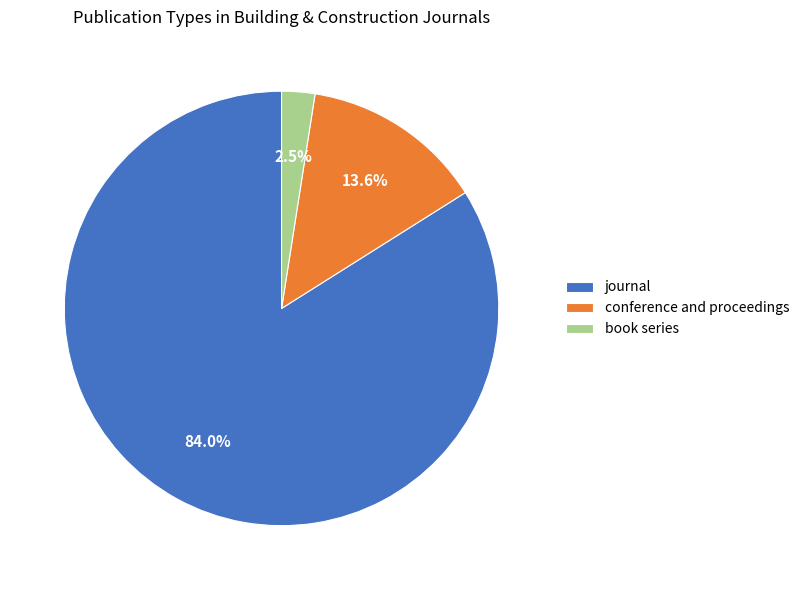

Rank the categories by value from lowest to highest.

book series, conference and proceedings, journal